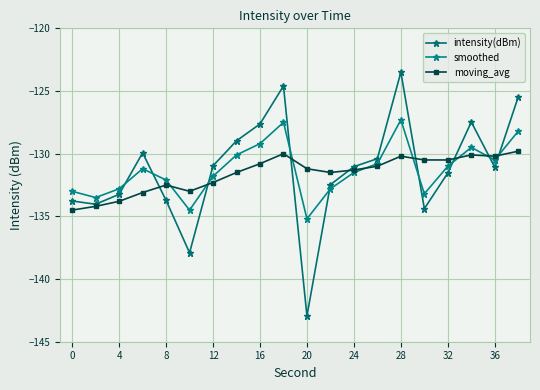

How many lines are shown in the chart?

3